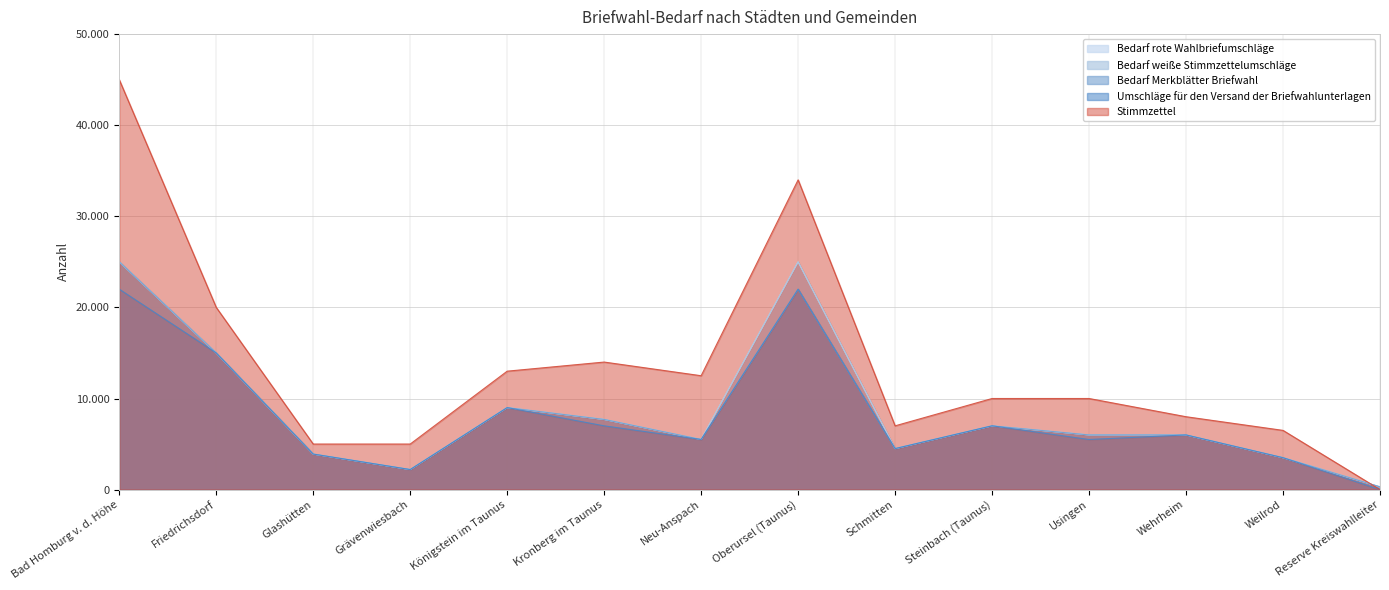

Which has a higher value, Neu-Anspach or Usingen?

Usingen